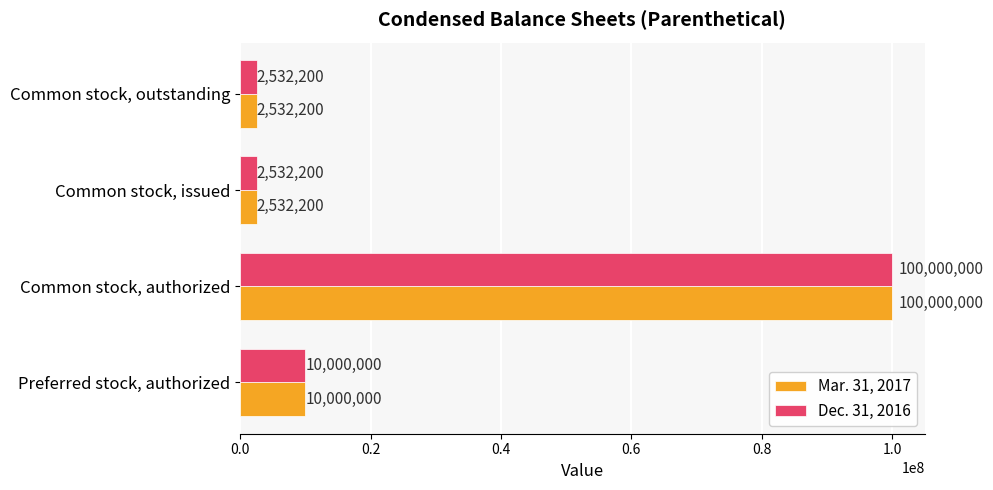

Read the Dec. 31, 2016 value at Common stock, authorized, to the nearest 100.

100000000